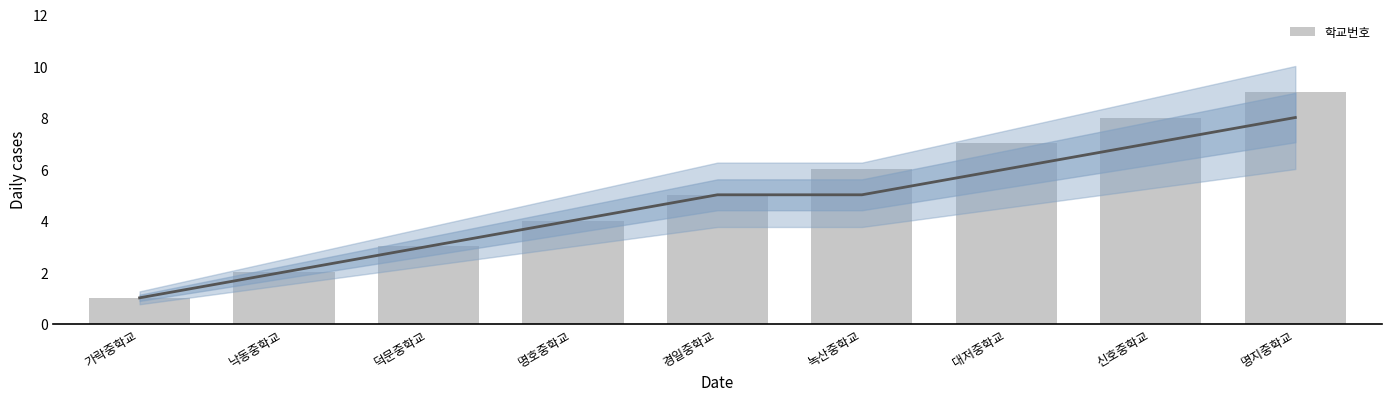

What is the ratio of the value at 가락중학교 to the value at 명지중학교?

0.1